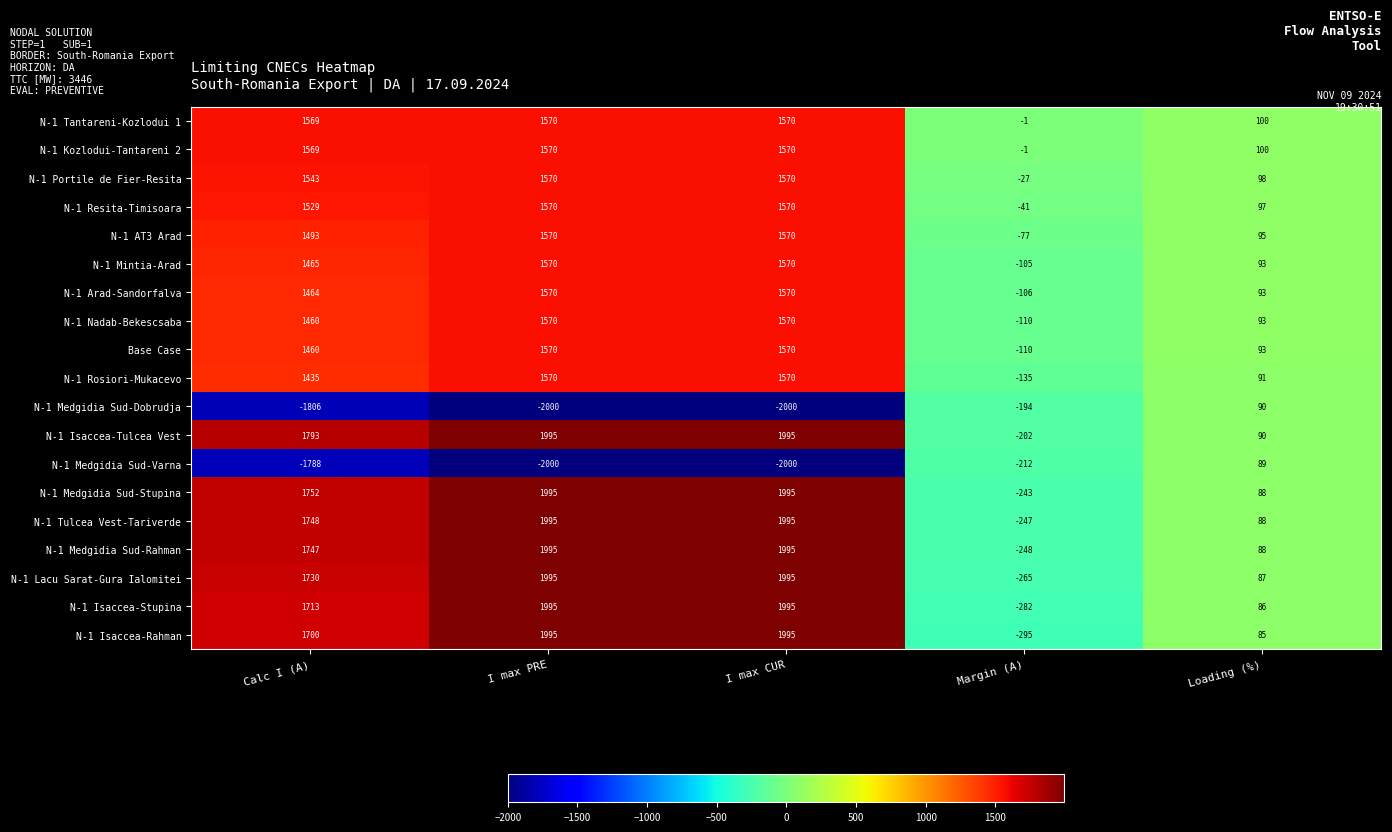

How many distinct data groups are displayed?

19